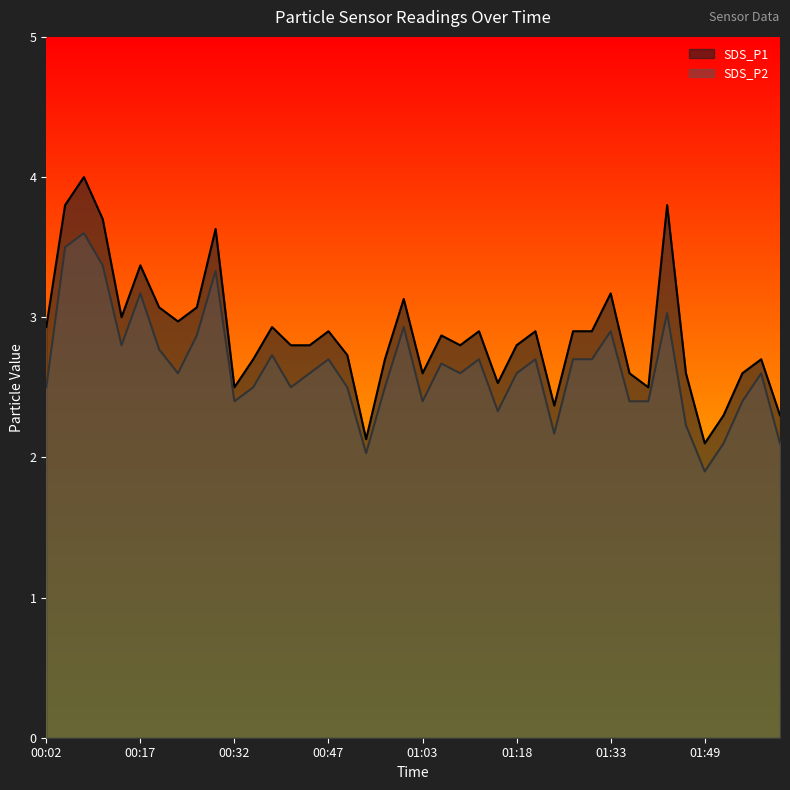

The value of SDS_P1 at 00:02 is 2.9. True or false?

True